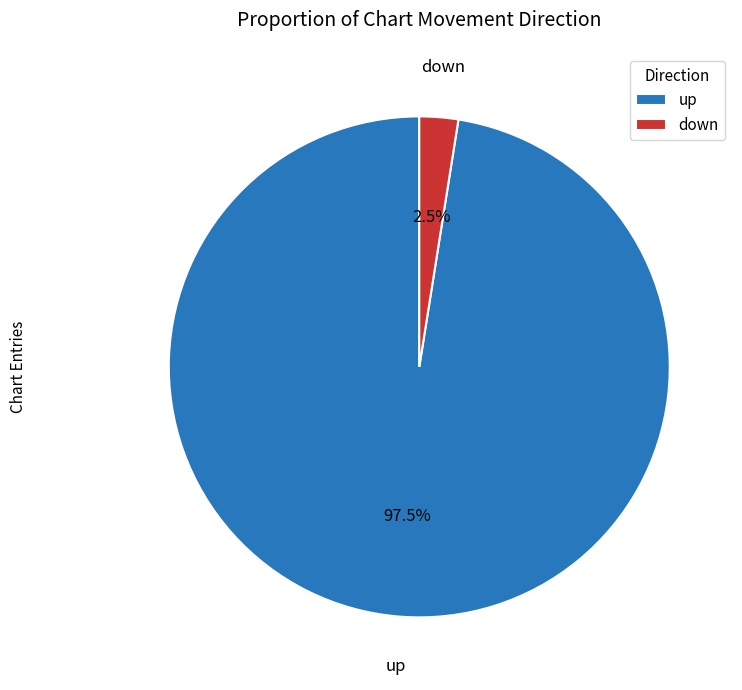

Which category has the biggest portion of the pie?

up